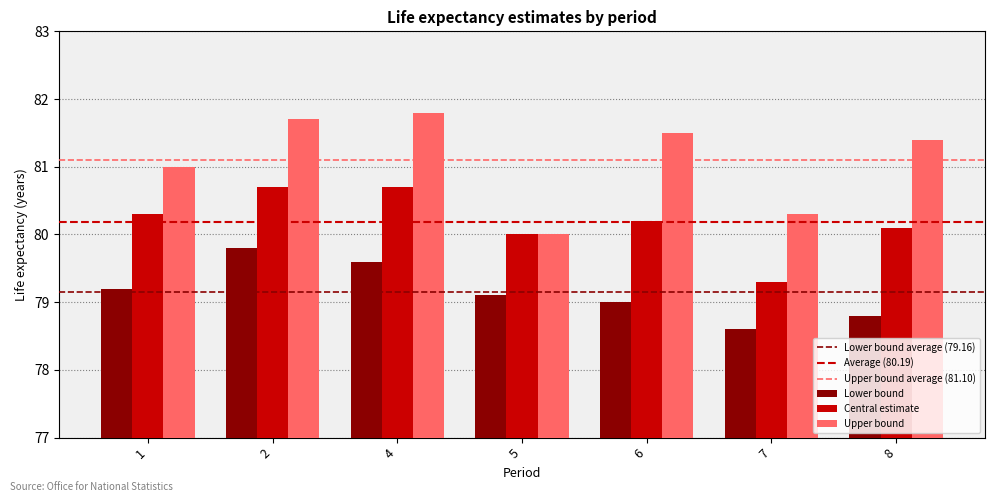

What is the value of the Lower bound bar at the 1st from the left?

79.2